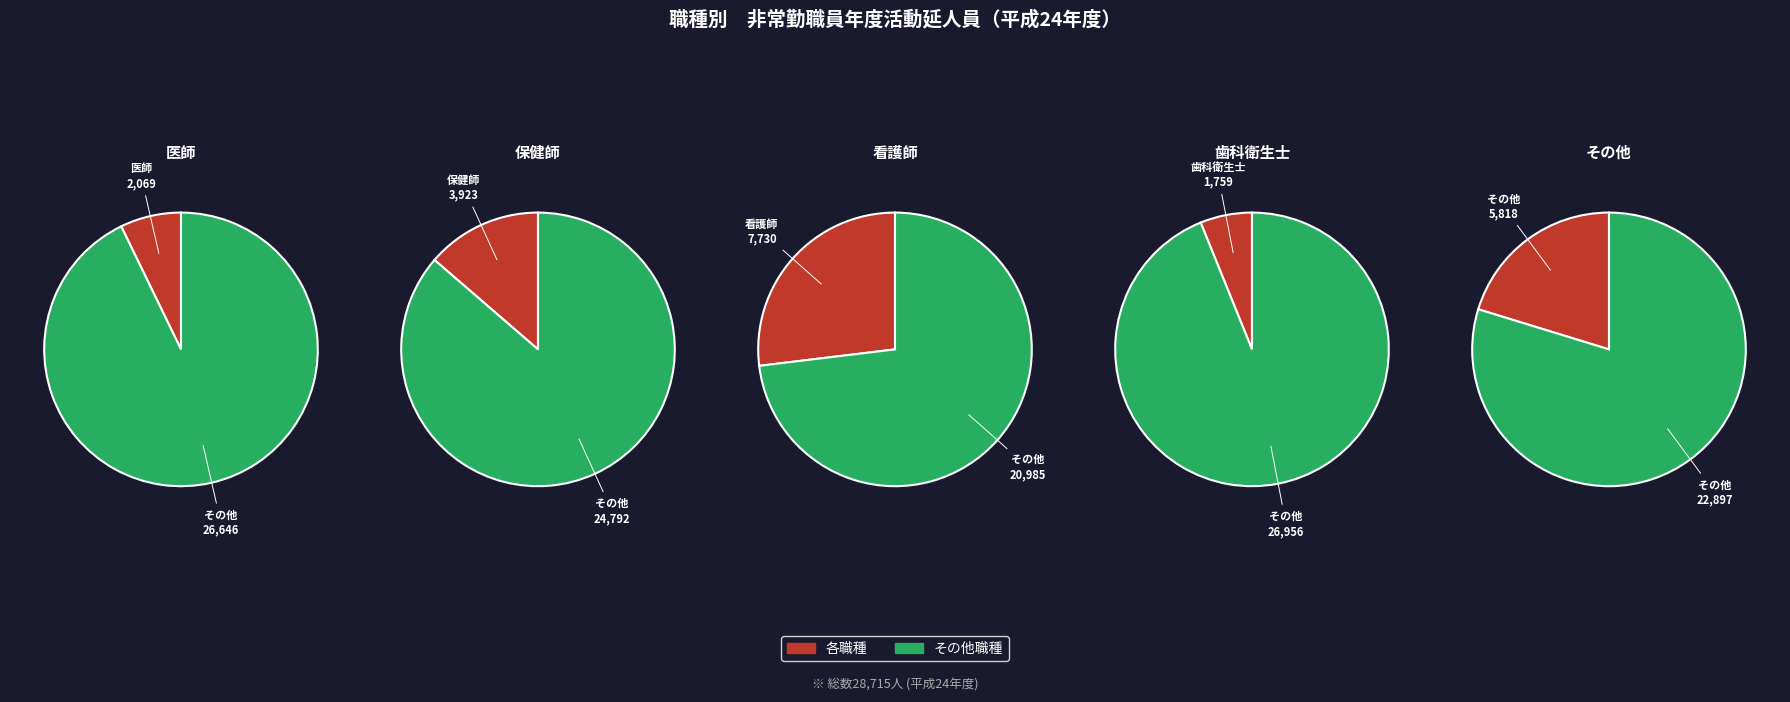

What is the largest slice in the pie chart?

看護師